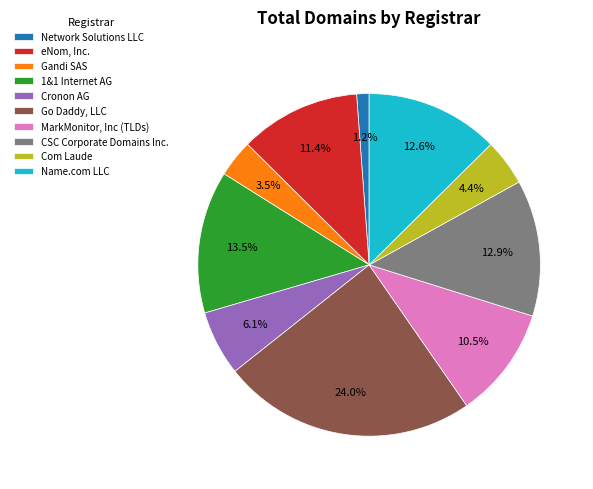

Is the sum of MarkMonitor, Inc (TLDs) and Name.com LLC greater than half?

No